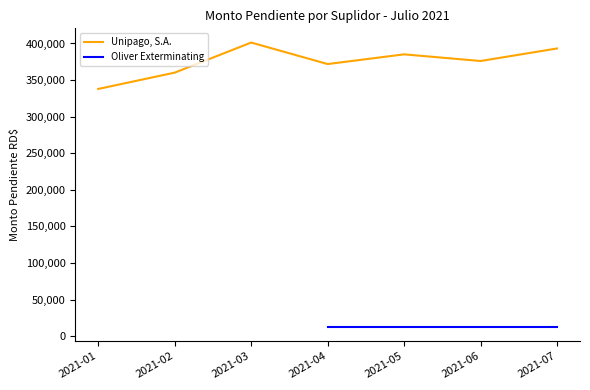

List the labels in order of value, largest first.

2021-03, 2021-07, 2021-05, 2021-06, 2021-04, 2021-02, 2021-01